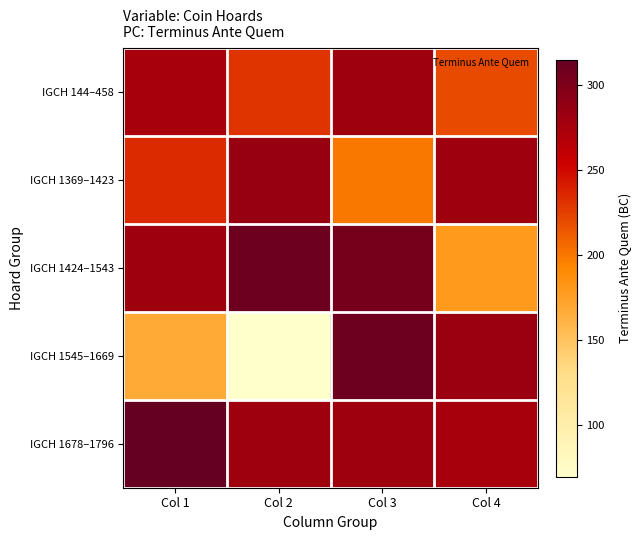

What is the maximum value shown in the chart?

315